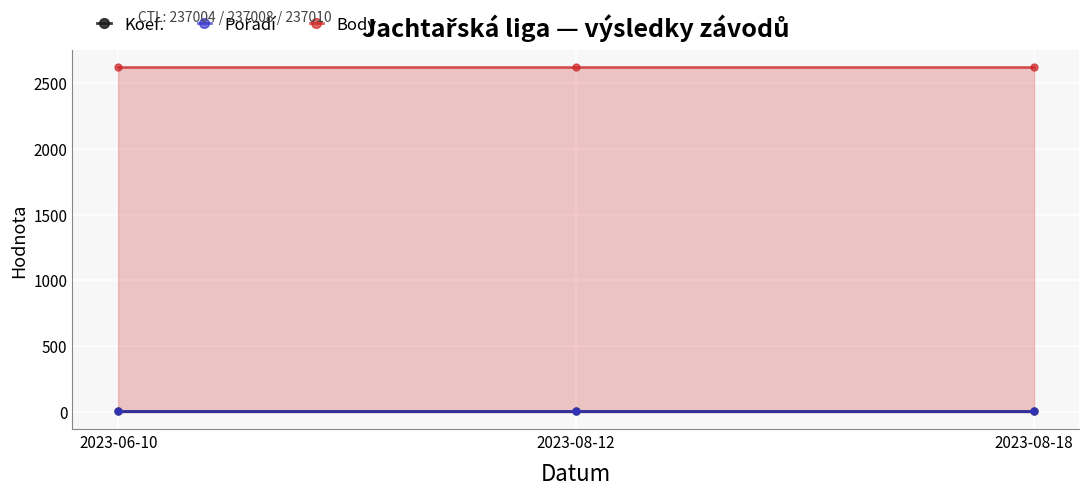

Which series has the largest total across all categories?

Body